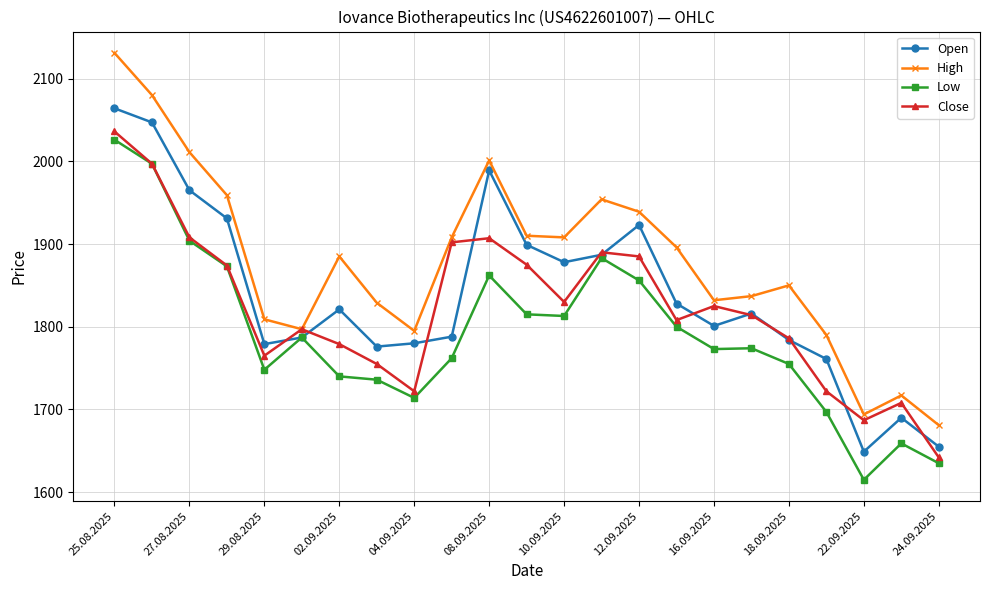

Which series has the largest total across all categories?

High